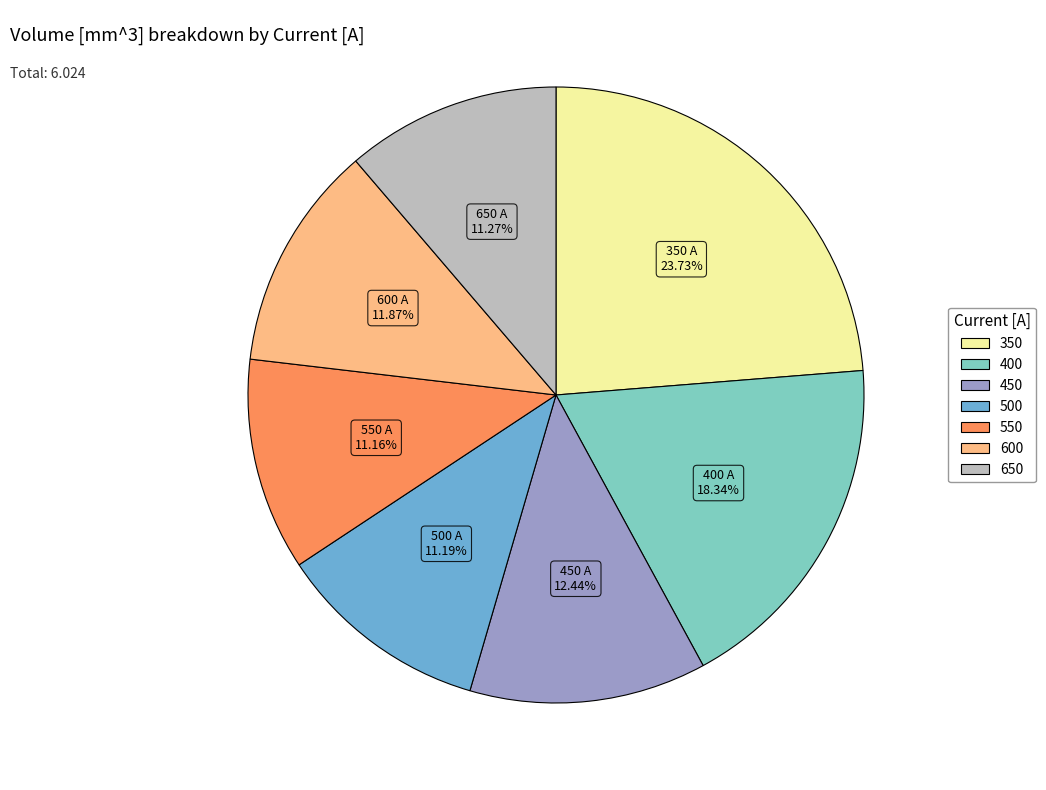

Count the number of slices in the pie.

7